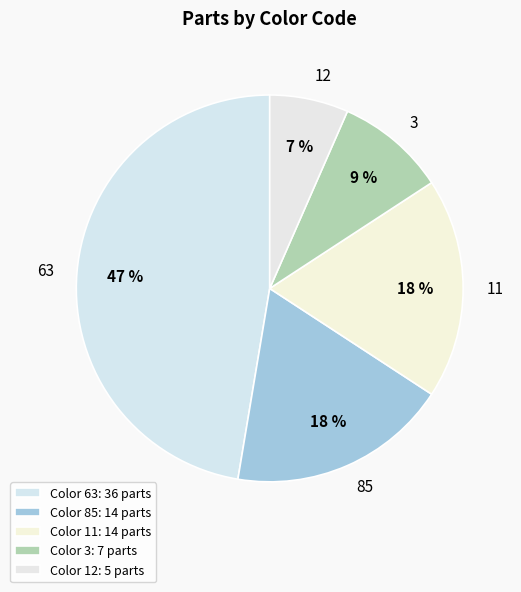

Is the sum of 12 and 63 greater than half?

Yes